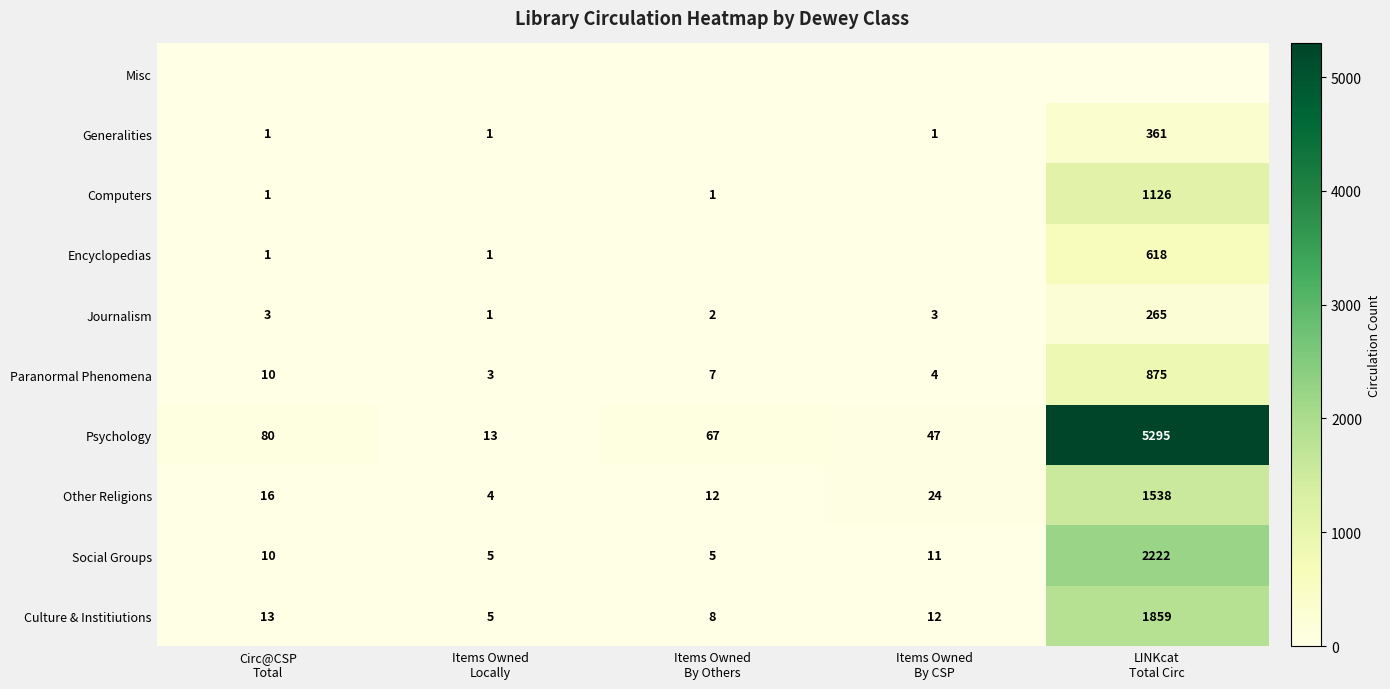

What is the difference between the second highest and second lowest values in the Other Religions series?

12